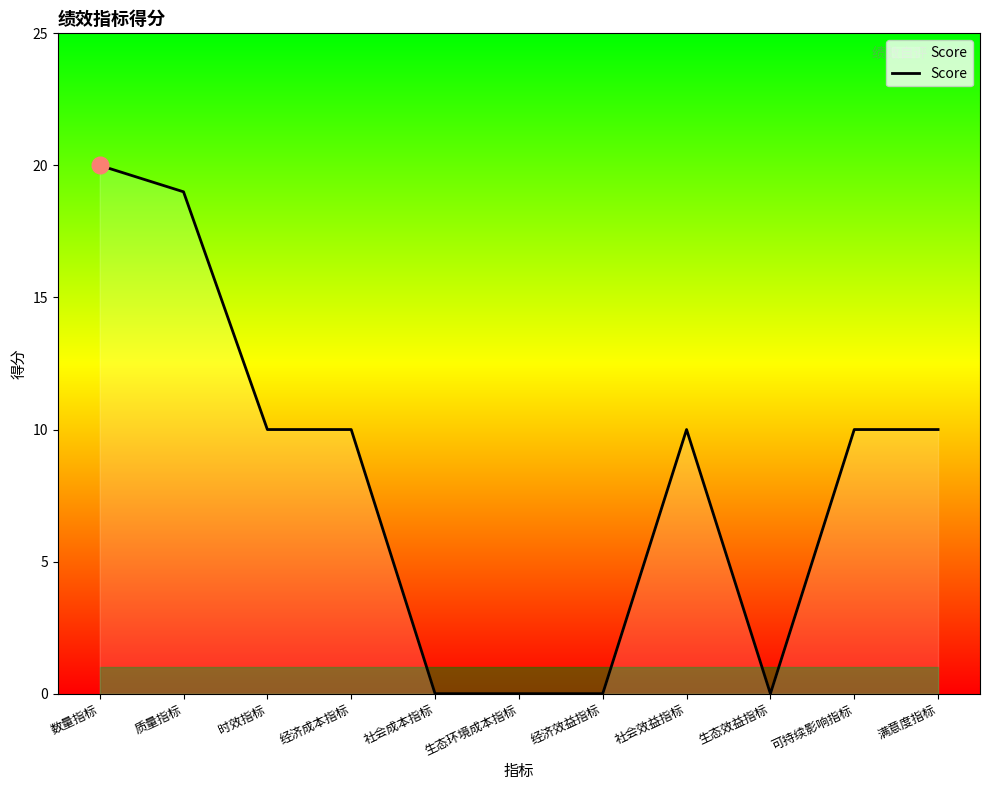

What is the sum of the values at 数量指标 and 经济成本指标?

30